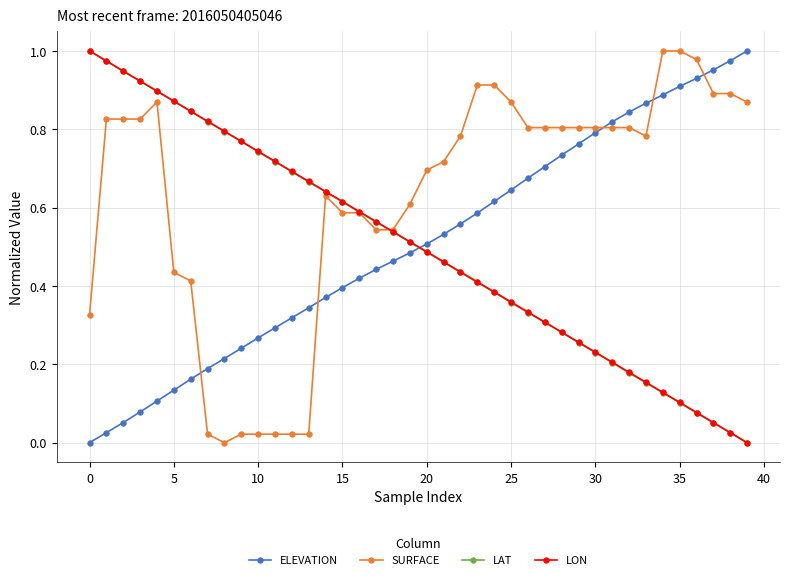

True or false: ELEVATION and LAT intersect in this chart.

True